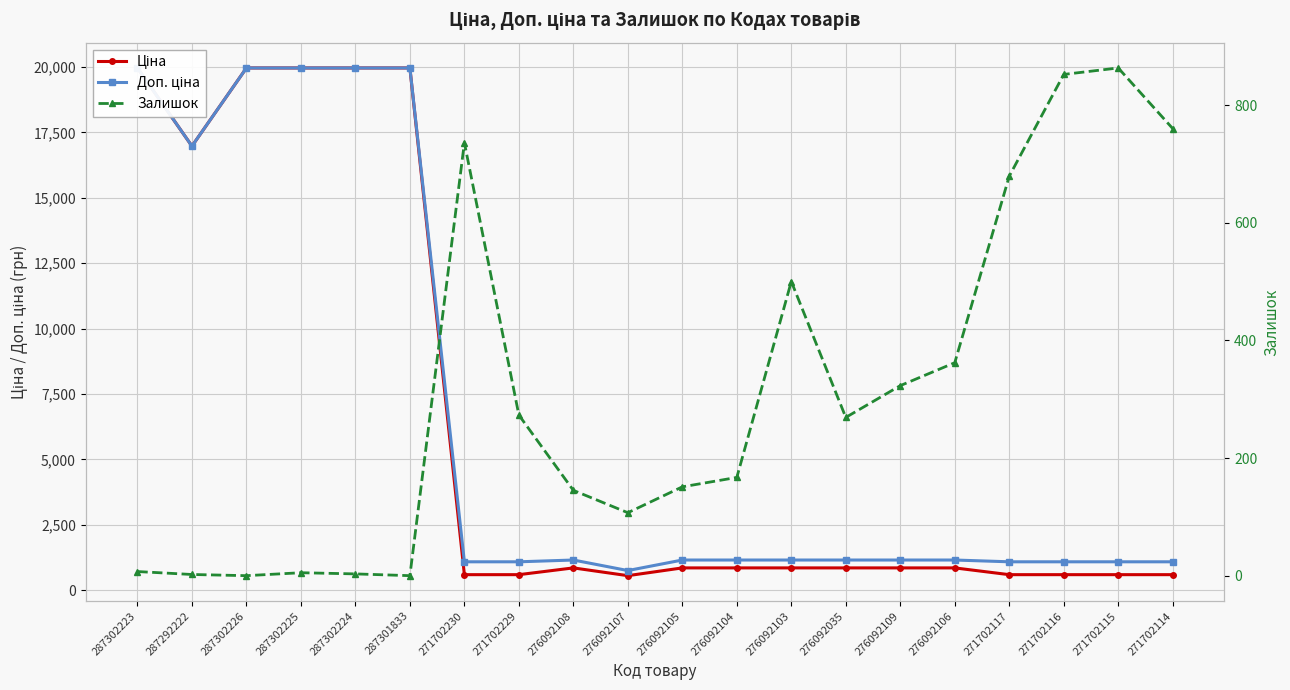

Reading right to left, list all the values displayed in this chart.

Ціна: 589.9	589.9	589.9	589.9	848.4	848.4	848.4	848.4	848.4	848.4	551.5	848.4	589.9	589.9	19964.2	19964.2	19964.2	19964.2	16976.3	19964.2
Доп. ціна: 1081.7	1081.7	1081.7	1081.7	1149.7	1149.7	1149.7	1149.7	1149.7	1149.7	747.0	1149.7	1081.7	1081.7	19964.2	19964.2	19964.2	19964.2	16976.3	19964.2
Залишок: 760.0	863.0	852.0	679.0	362.0	323.0	269.0	500.0	167.0	151.0	107.0	145.0	273.0	736.0	0.0	3.0	5.0	0.0	2.0	7.0